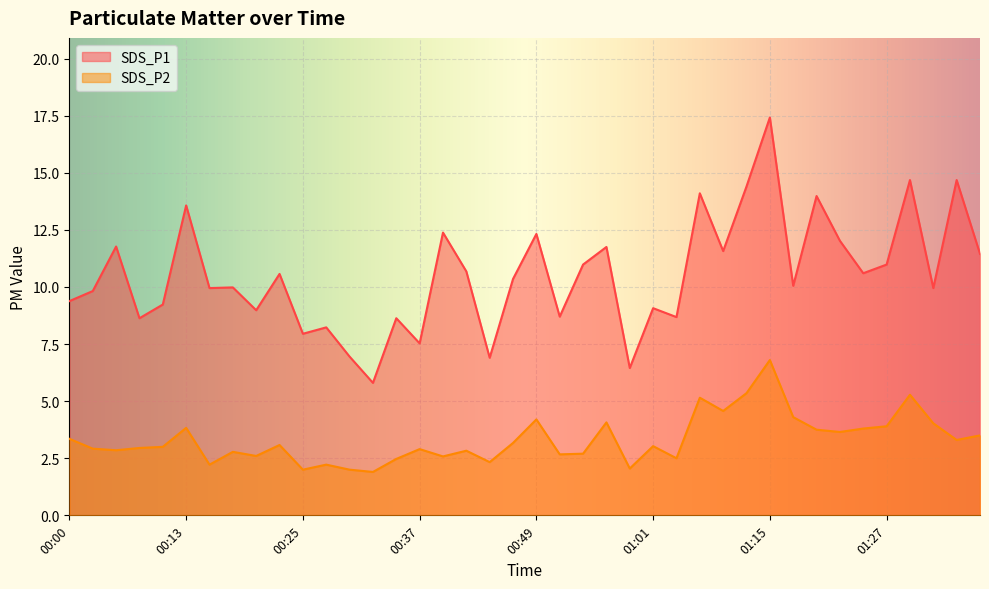

True or false: SDS_P2 and SDS_P1 cross at least once.

False